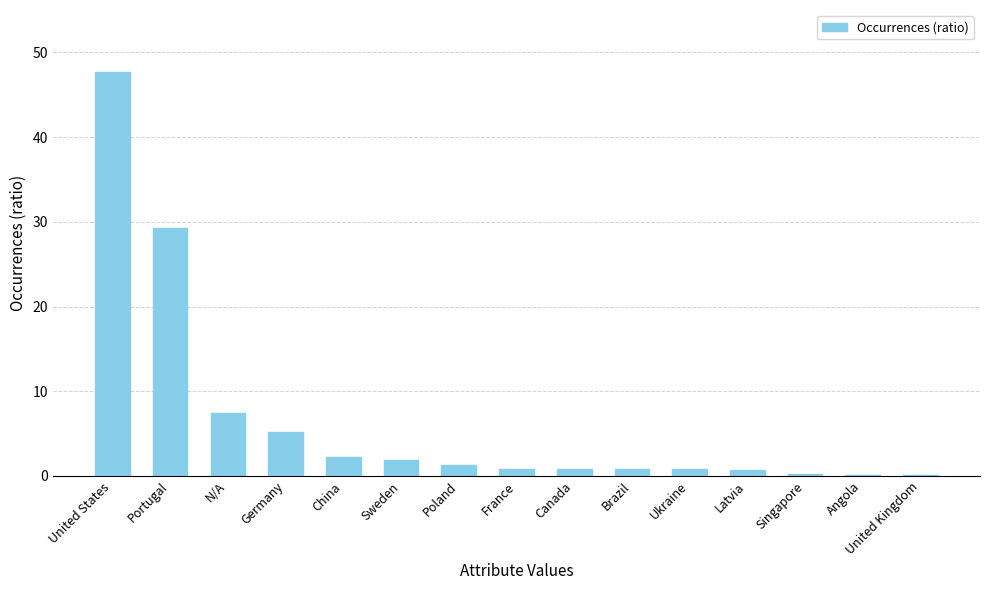

What is the maximum value shown in the chart?

47.6